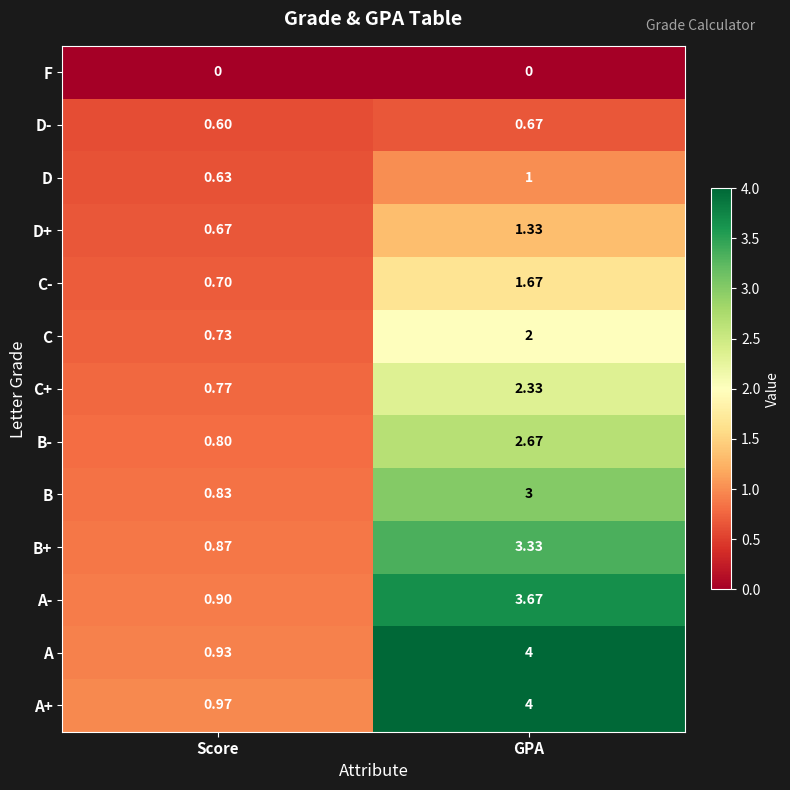

Rank the categories by A value from highest to lowest.

GPA, Score